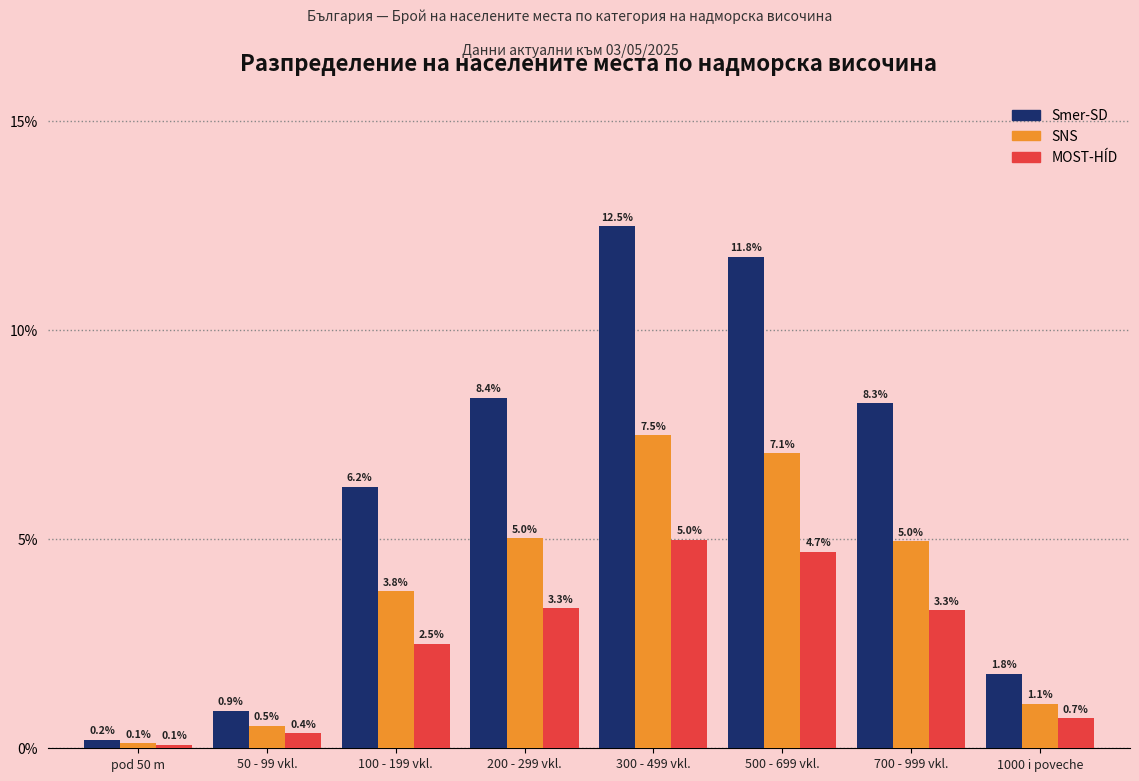

At which category is the sum across all series the highest?

300 - 499 vkl.